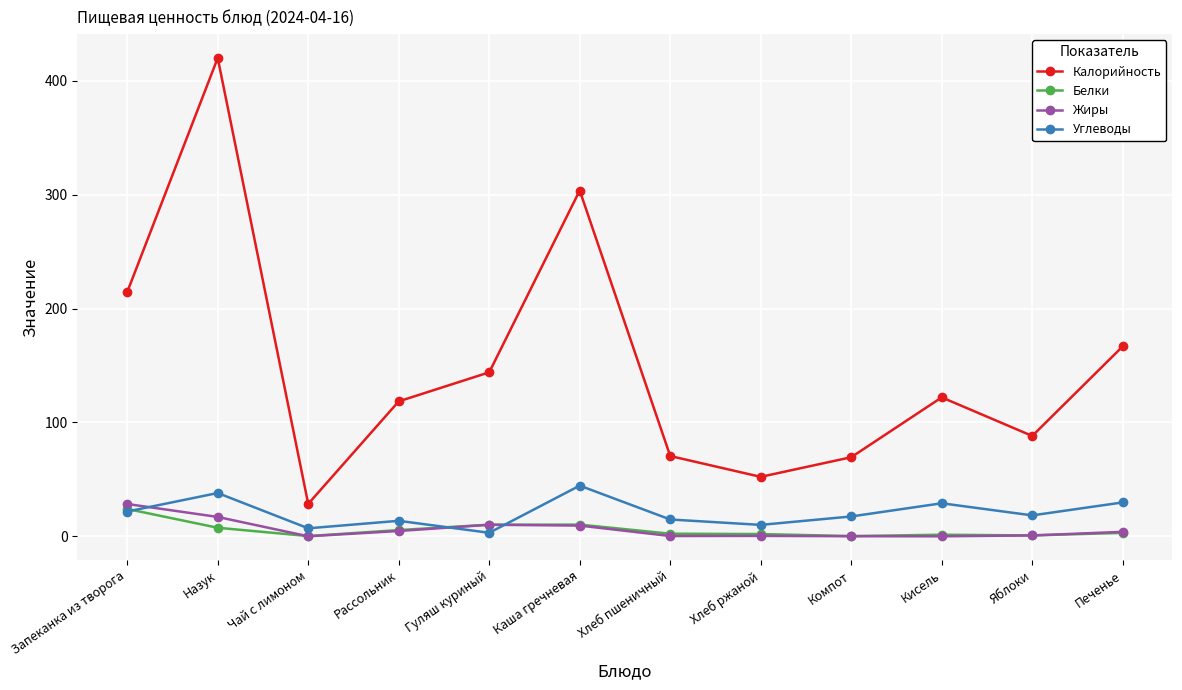

What position from the right is Назук?

11